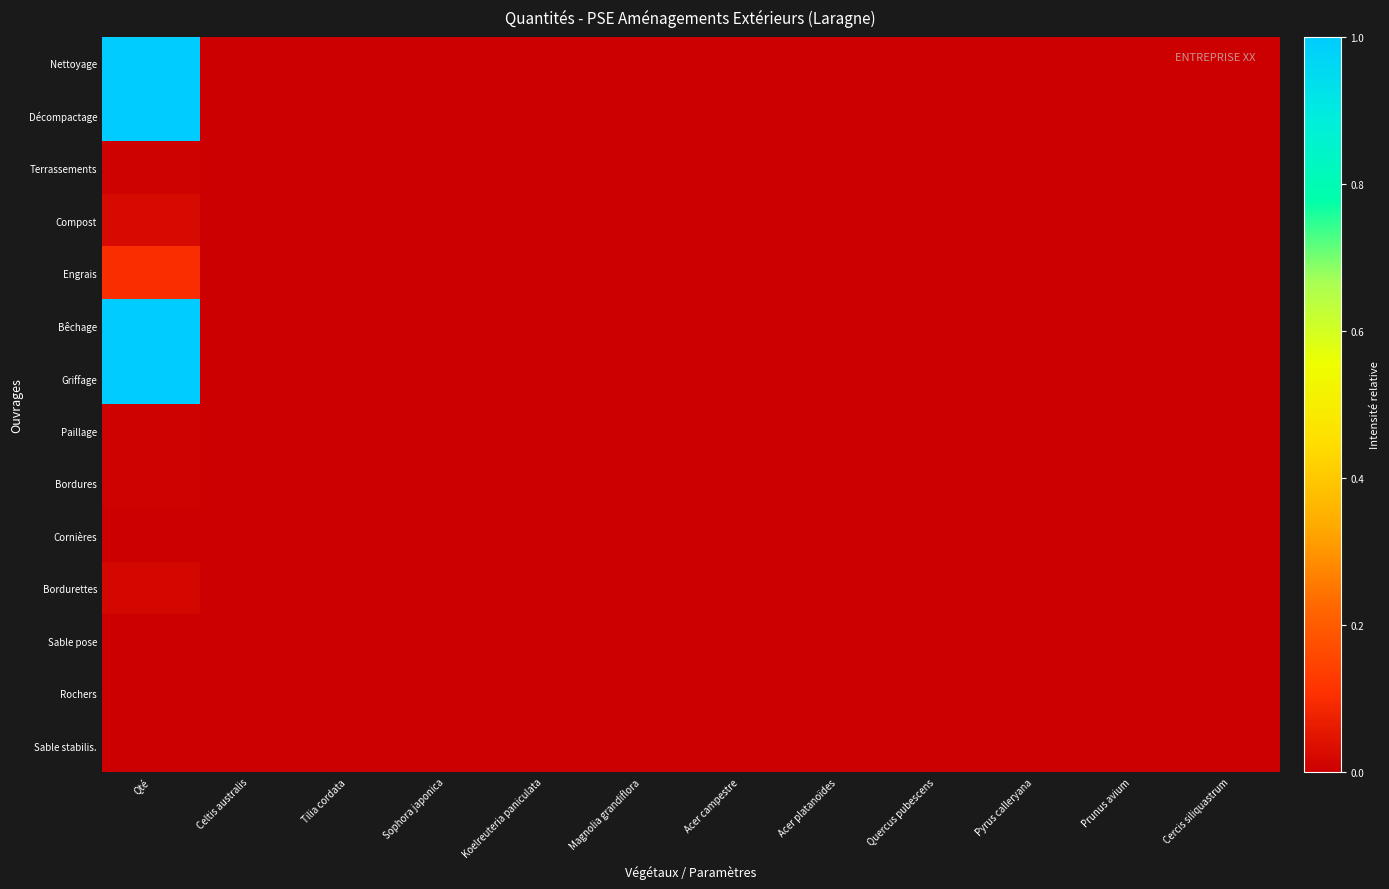

Reading left to right, extract all data points from this chart.

Nettoyage: Qté=1.0	Celtis australis=0.0	Tilia cordata=0.0	Sophora japonica=0.0	Koelreuteria paniculata=0.0	Magnolia grandiflora=0.0	Acer campestre=0.0	Acer platanoïdes=0.0	Quercus pubescens=0.0	Pyrus calleryana=0.0	Prunus avium=0.0	Cercis siliquastrum=0.0
Décompactage: Qté=1.0	Celtis australis=0.0	Tilia cordata=0.0	Sophora japonica=0.0	Koelreuteria paniculata=0.0	Magnolia grandiflora=0.0	Acer campestre=0.0	Acer platanoïdes=0.0	Quercus pubescens=0.0	Pyrus calleryana=0.0	Prunus avium=0.0	Cercis siliquastrum=0.0
Terrassements: Qté=0.0	Celtis australis=0.0	Tilia cordata=0.0	Sophora japonica=0.0	Koelreuteria paniculata=0.0	Magnolia grandiflora=0.0	Acer campestre=0.0	Acer platanoïdes=0.0	Quercus pubescens=0.0	Pyrus calleryana=0.0	Prunus avium=0.0	Cercis siliquastrum=0.0
Compost: Qté=0.0	Celtis australis=0.0	Tilia cordata=0.0	Sophora japonica=0.0	Koelreuteria paniculata=0.0	Magnolia grandiflora=0.0	Acer campestre=0.0	Acer platanoïdes=0.0	Quercus pubescens=0.0	Pyrus calleryana=0.0	Prunus avium=0.0	Cercis siliquastrum=0.0
Engrais: Qté=0.1	Celtis australis=0.0	Tilia cordata=0.0	Sophora japonica=0.0	Koelreuteria paniculata=0.0	Magnolia grandiflora=0.0	Acer campestre=0.0	Acer platanoïdes=0.0	Quercus pubescens=0.0	Pyrus calleryana=0.0	Prunus avium=0.0	Cercis siliquastrum=0.0
Bêchage: Qté=1.0	Celtis australis=0.0	Tilia cordata=0.0	Sophora japonica=0.0	Koelreuteria paniculata=0.0	Magnolia grandiflora=0.0	Acer campestre=0.0	Acer platanoïdes=0.0	Quercus pubescens=0.0	Pyrus calleryana=0.0	Prunus avium=0.0	Cercis siliquastrum=0.0
Griffage: Qté=1.0	Celtis australis=0.0	Tilia cordata=0.0	Sophora japonica=0.0	Koelreuteria paniculata=0.0	Magnolia grandiflora=0.0	Acer campestre=0.0	Acer platanoïdes=0.0	Quercus pubescens=0.0	Pyrus calleryana=0.0	Prunus avium=0.0	Cercis siliquastrum=0.0
Paillage: Qté=0.0	Celtis australis=0.0	Tilia cordata=0.0	Sophora japonica=0.0	Koelreuteria paniculata=0.0	Magnolia grandiflora=0.0	Acer campestre=0.0	Acer platanoïdes=0.0	Quercus pubescens=0.0	Pyrus calleryana=0.0	Prunus avium=0.0	Cercis siliquastrum=0.0
Bordures: Qté=0.0	Celtis australis=0.0	Tilia cordata=0.0	Sophora japonica=0.0	Koelreuteria paniculata=0.0	Magnolia grandiflora=0.0	Acer campestre=0.0	Acer platanoïdes=0.0	Quercus pubescens=0.0	Pyrus calleryana=0.0	Prunus avium=0.0	Cercis siliquastrum=0.0
Cornières: Qté=0.0	Celtis australis=0.0	Tilia cordata=0.0	Sophora japonica=0.0	Koelreuteria paniculata=0.0	Magnolia grandiflora=0.0	Acer campestre=0.0	Acer platanoïdes=0.0	Quercus pubescens=0.0	Pyrus calleryana=0.0	Prunus avium=0.0	Cercis siliquastrum=0.0
Bordurettes: Qté=0.0	Celtis australis=0.0	Tilia cordata=0.0	Sophora japonica=0.0	Koelreuteria paniculata=0.0	Magnolia grandiflora=0.0	Acer campestre=0.0	Acer platanoïdes=0.0	Quercus pubescens=0.0	Pyrus calleryana=0.0	Prunus avium=0.0	Cercis siliquastrum=0.0
Sable pose: Qté=0.0	Celtis australis=0.0	Tilia cordata=0.0	Sophora japonica=0.0	Koelreuteria paniculata=0.0	Magnolia grandiflora=0.0	Acer campestre=0.0	Acer platanoïdes=0.0	Quercus pubescens=0.0	Pyrus calleryana=0.0	Prunus avium=0.0	Cercis siliquastrum=0.0
Rochers: Qté=0.0	Celtis australis=0.0	Tilia cordata=0.0	Sophora japonica=0.0	Koelreuteria paniculata=0.0	Magnolia grandiflora=0.0	Acer campestre=0.0	Acer platanoïdes=0.0	Quercus pubescens=0.0	Pyrus calleryana=0.0	Prunus avium=0.0	Cercis siliquastrum=0.0
Sable stabilis.: Qté=0.0	Celtis australis=0.0	Tilia cordata=0.0	Sophora japonica=0.0	Koelreuteria paniculata=0.0	Magnolia grandiflora=0.0	Acer campestre=0.0	Acer platanoïdes=0.0	Quercus pubescens=0.0	Pyrus calleryana=0.0	Prunus avium=0.0	Cercis siliquastrum=0.0